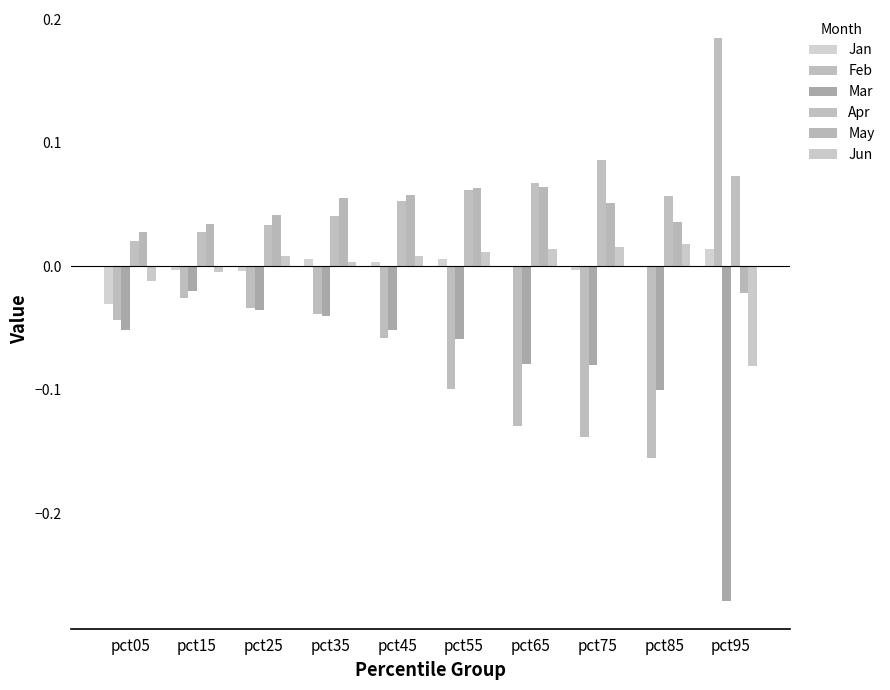

At which label is Apr closest to 0?

pct05